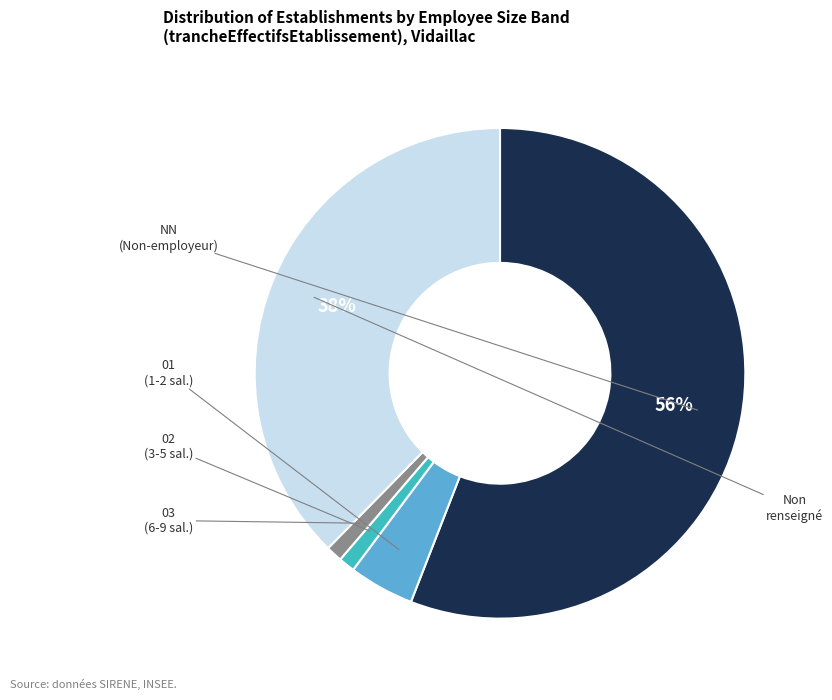

To the nearest percent, what is the difference between the largest and smallest slice percentages?

55%